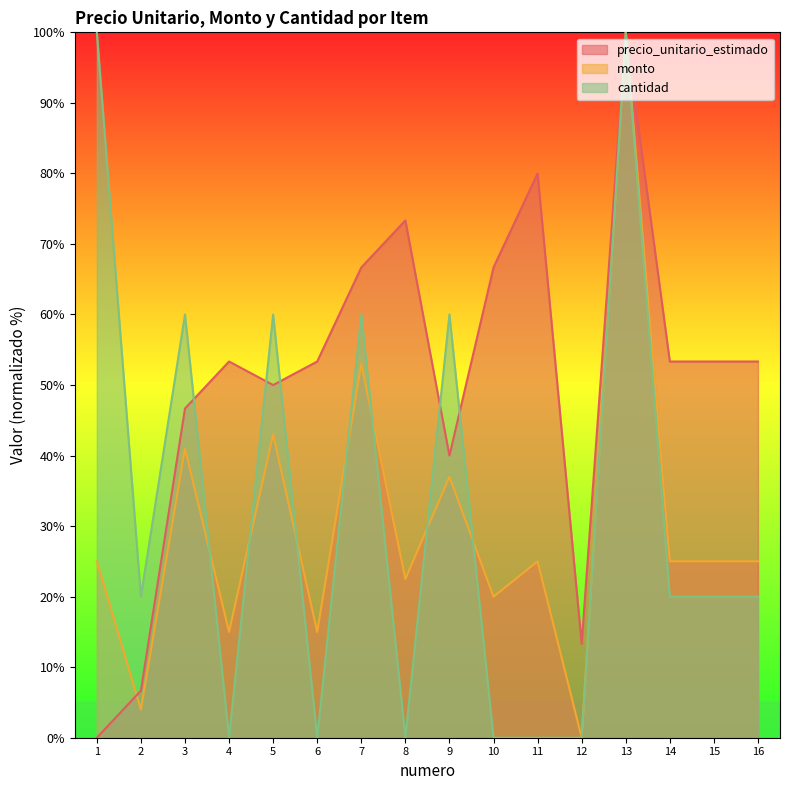

Between 2 and 16, which series saw the biggest shift?

precio_unitario_estimado